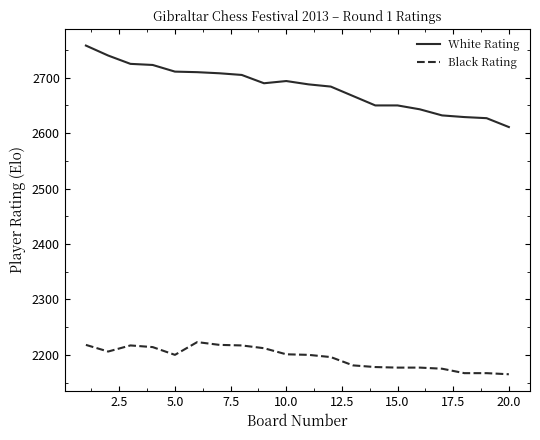

Which series has the largest range (max minus min)?

White Rating